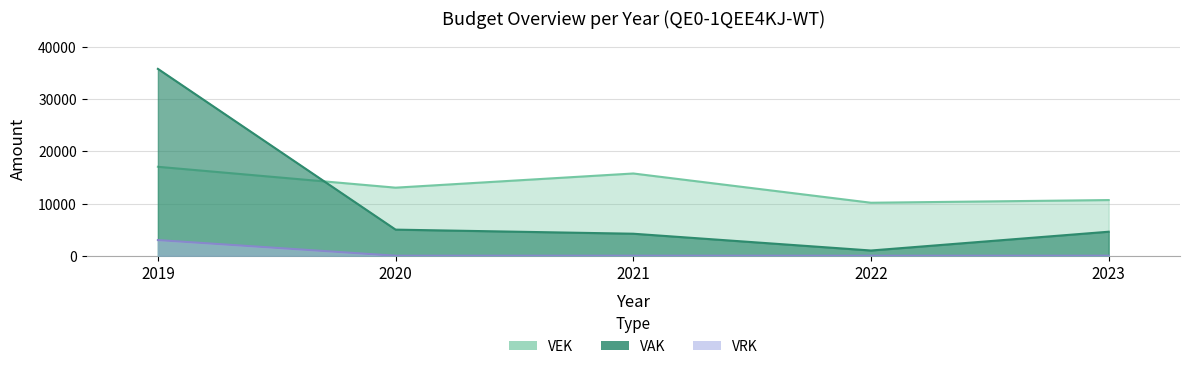

Which label corresponds to the smallest value in the chart?

2020